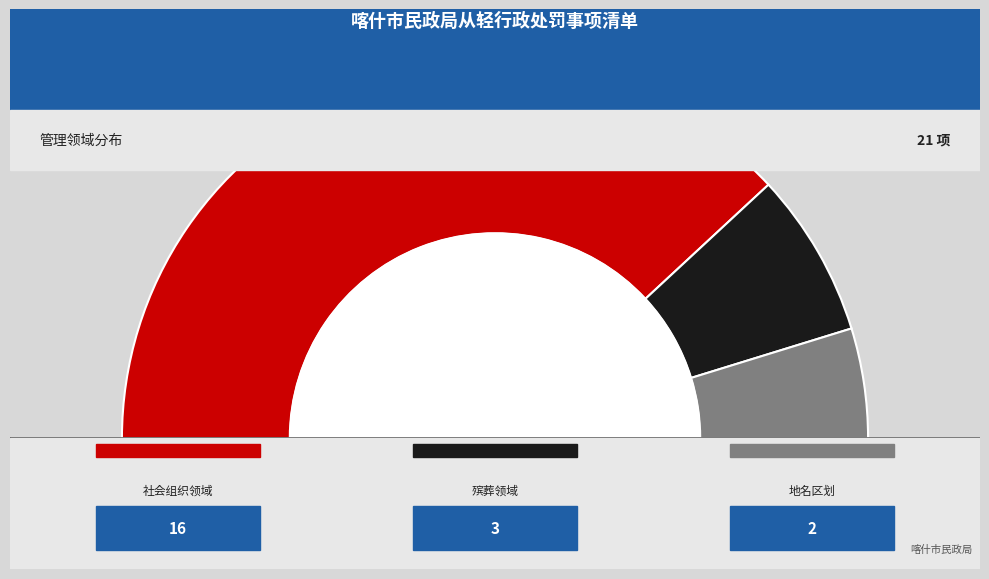

Is there a majority slice in this chart?

Yes